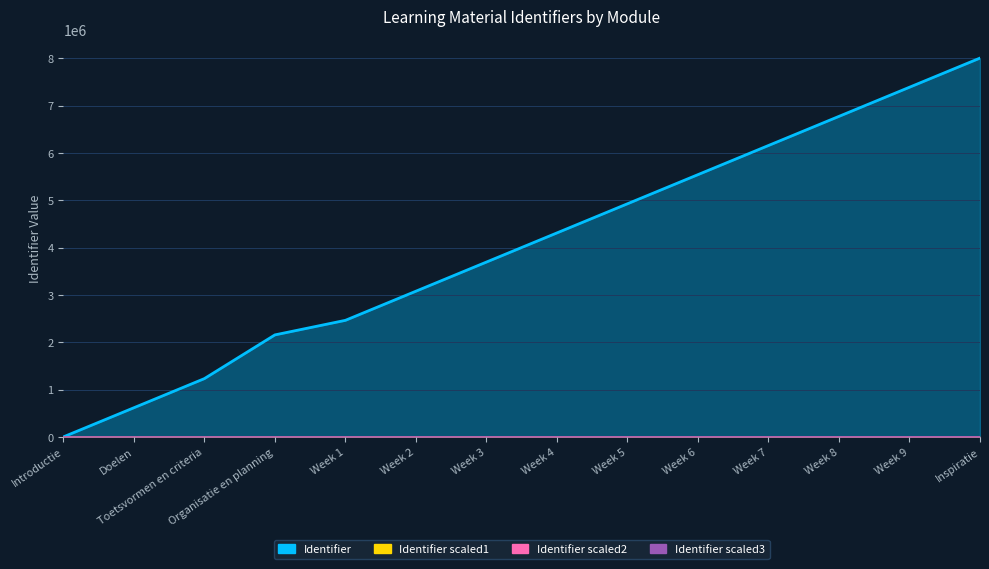

What is the maximum value for Identifier_scaled1?

3600.0